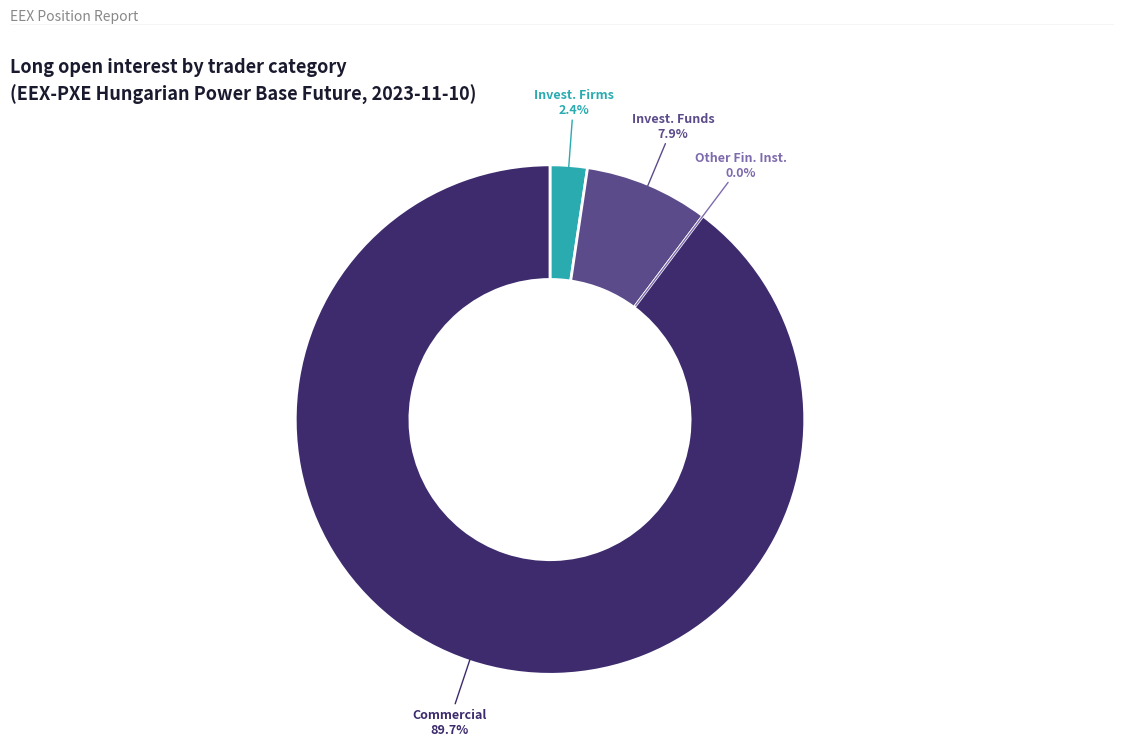

To the nearest percent, what is the difference between the Other Financial Institutions (Long) and Investment Firms or credit institutions (Long) slice percentages?

2%